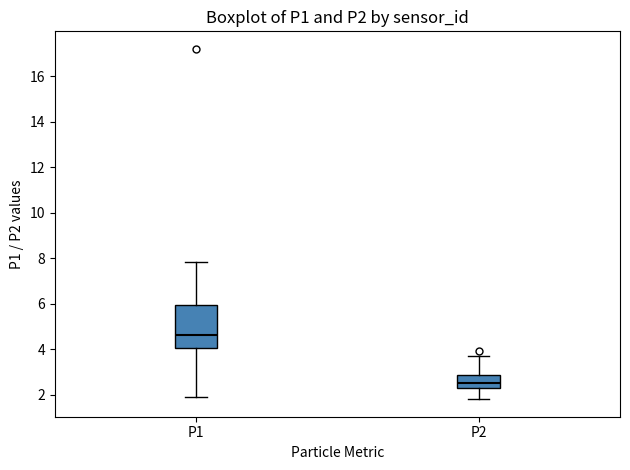

Where is the lower edge of the box for P1 on the y-axis? The values are not printed on the chart, so give them approximately, as read against the axis.

4.0